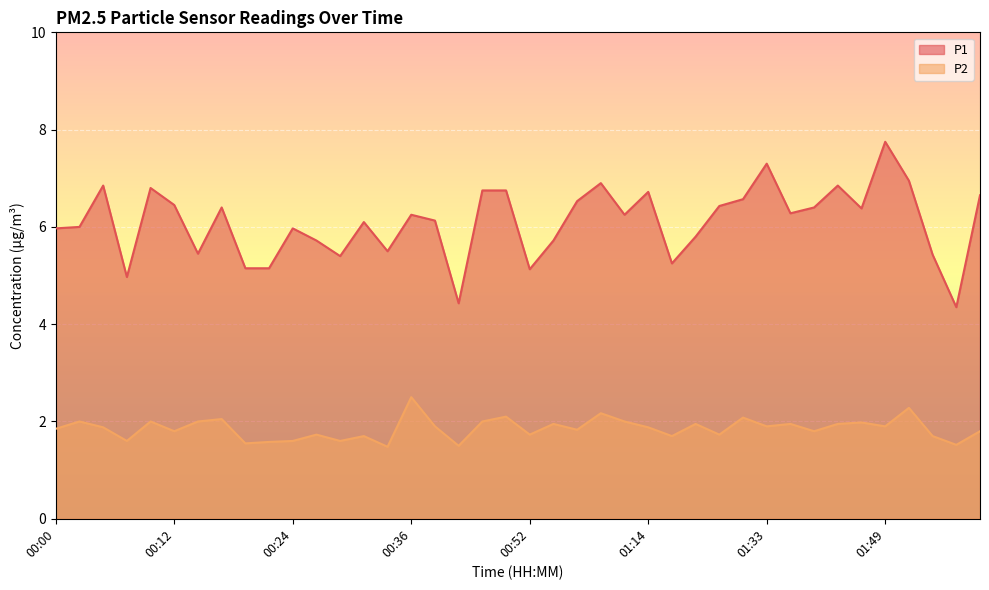

What are all the series names shown in the legend?

P1, P2